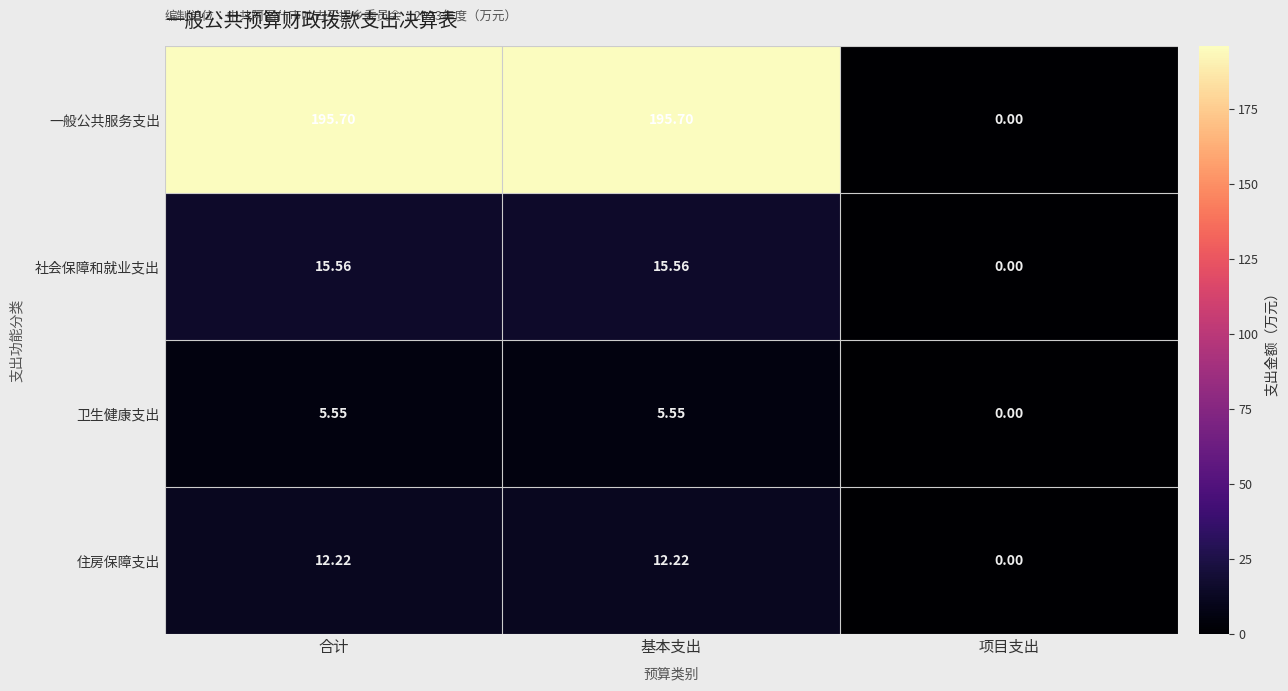

How many series are shown in this chart?

4